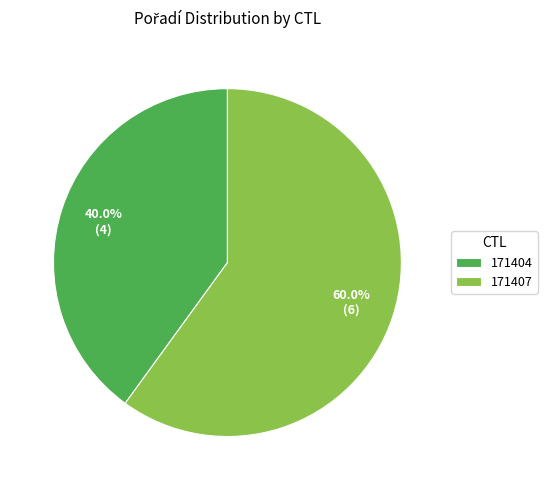

Between 171404 and 171407, which is larger?

171407